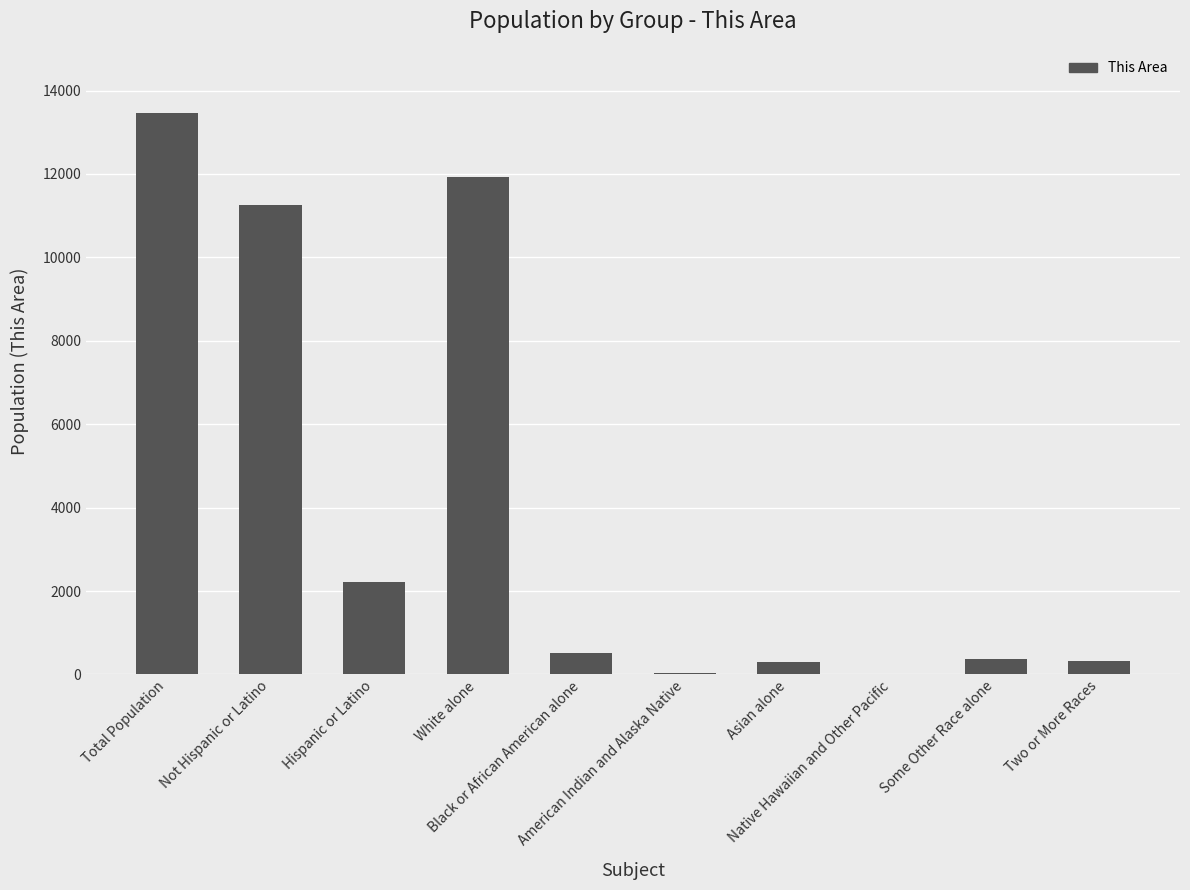

What is the sum of all values?

40401